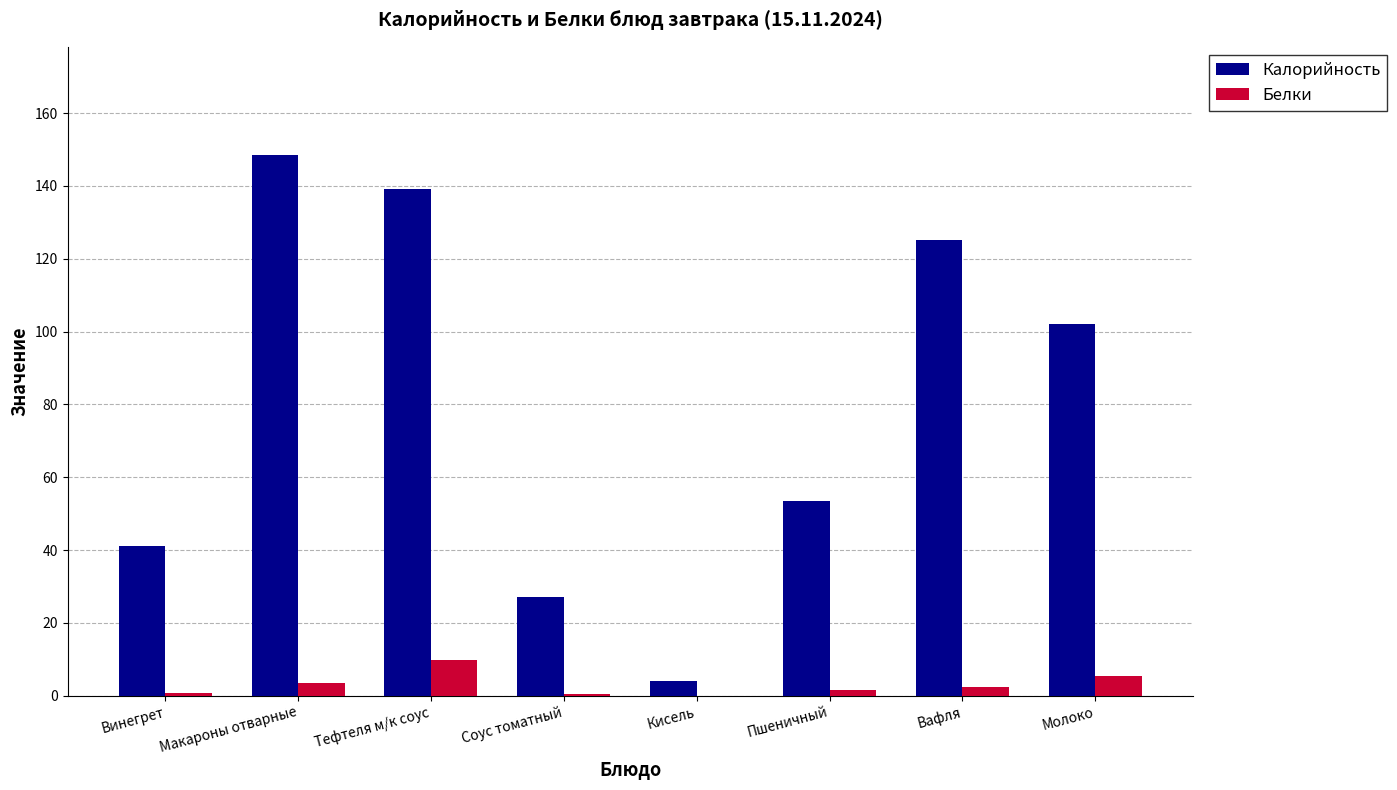

How many distinct data groups are displayed?

2